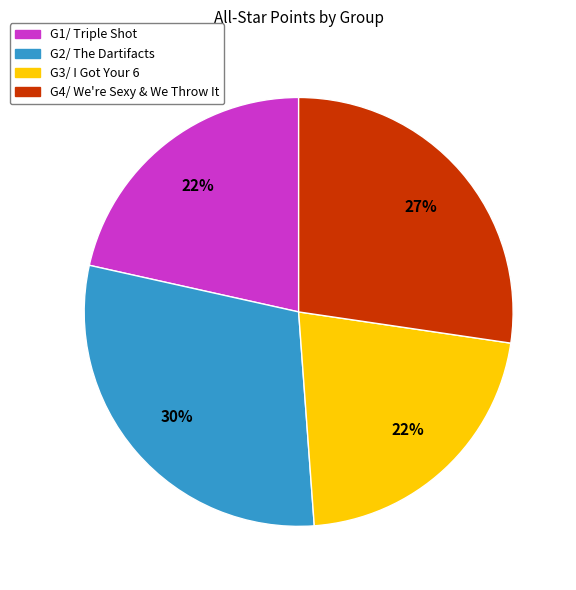

Is the sum of G3/ I Got Your 6 and G4/ We're Sexy & We Throw It greater than half?

No